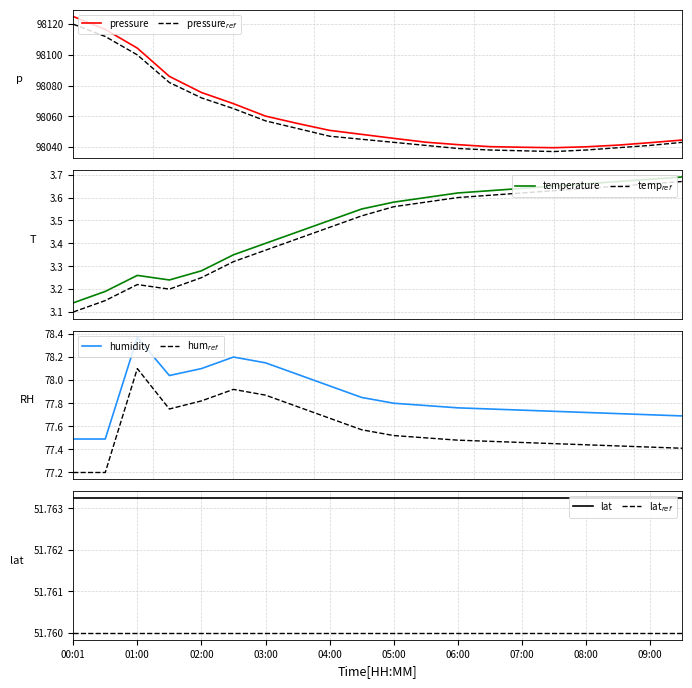

True or false: temperature_ref has a value of 1.3 at 02:30.

False